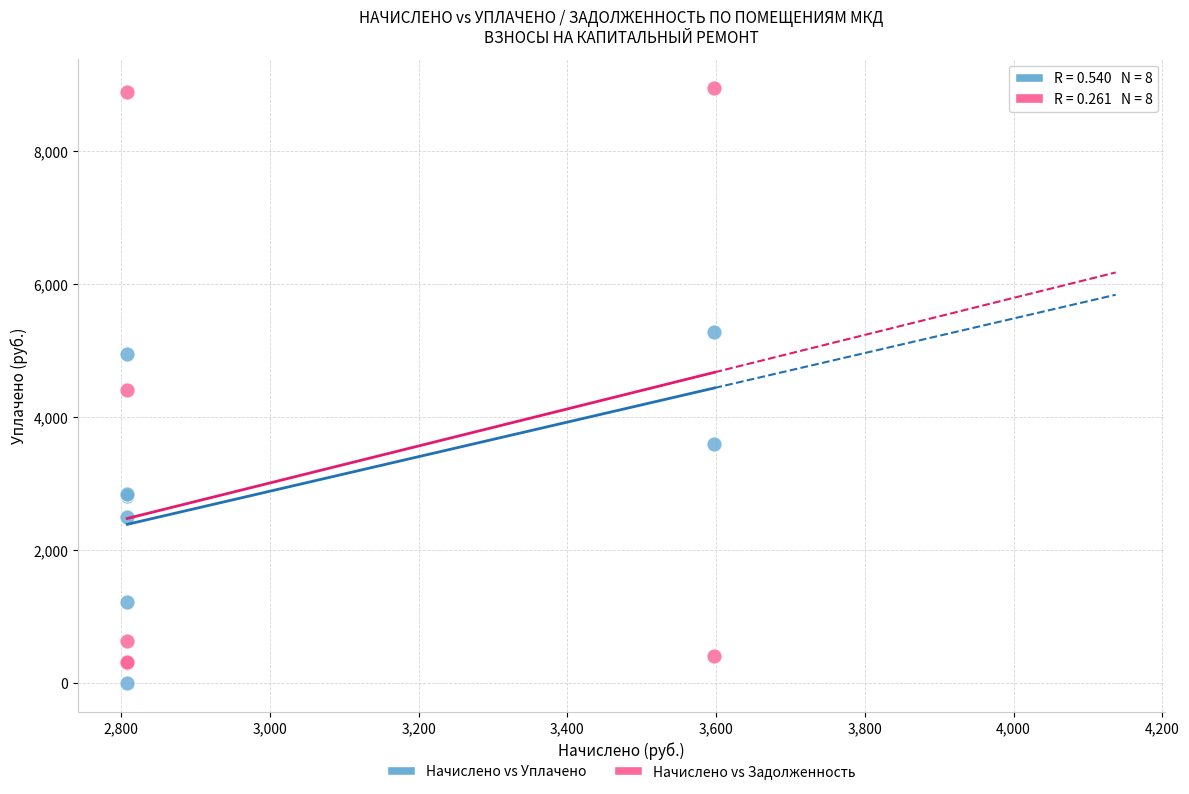

Which series has the widest spread of Y values?

Начислено vs Задолженность